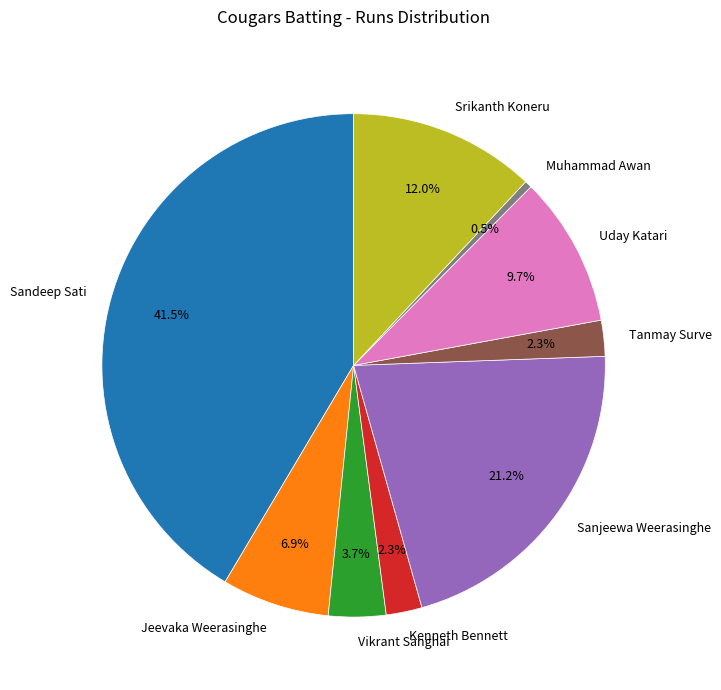

To the nearest percent, what is the difference between the largest and smallest slice percentages?

41%